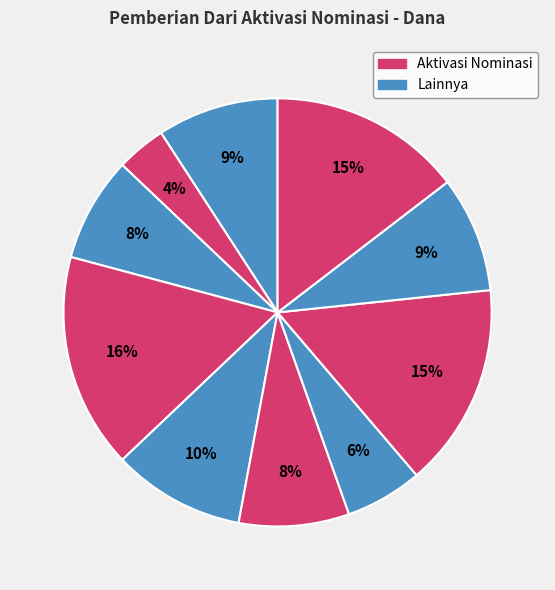

Count the number of slices in the pie.

10